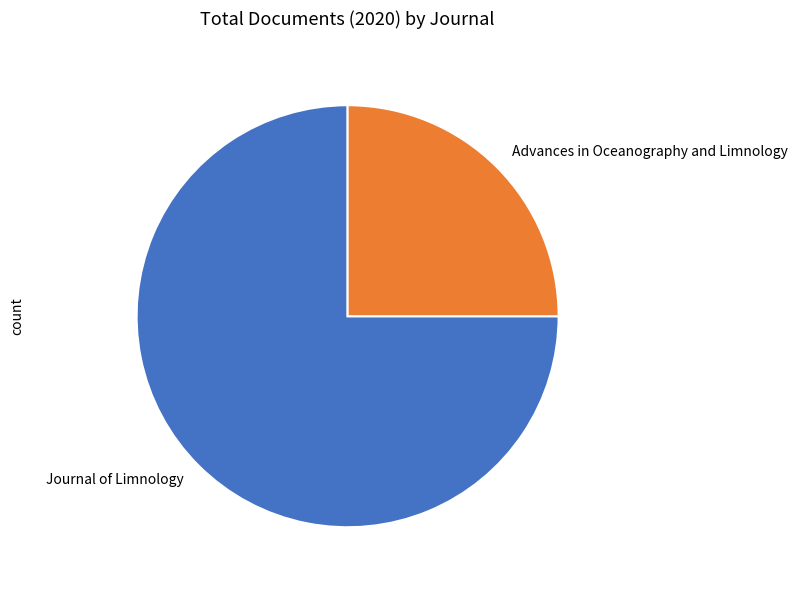

Does any single category account for the majority?

Yes